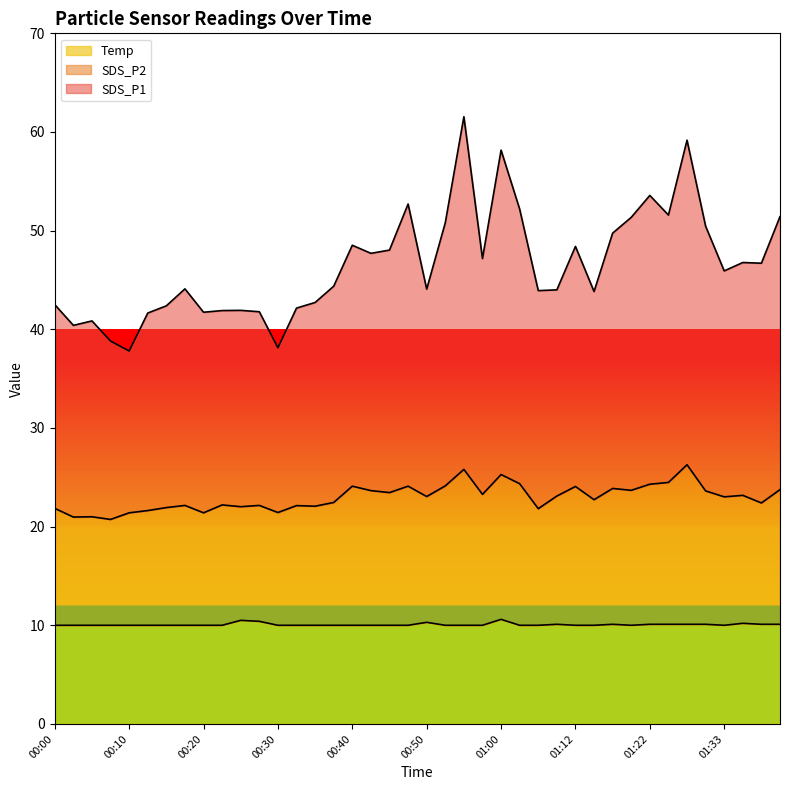

How many lines are shown in the chart?

3